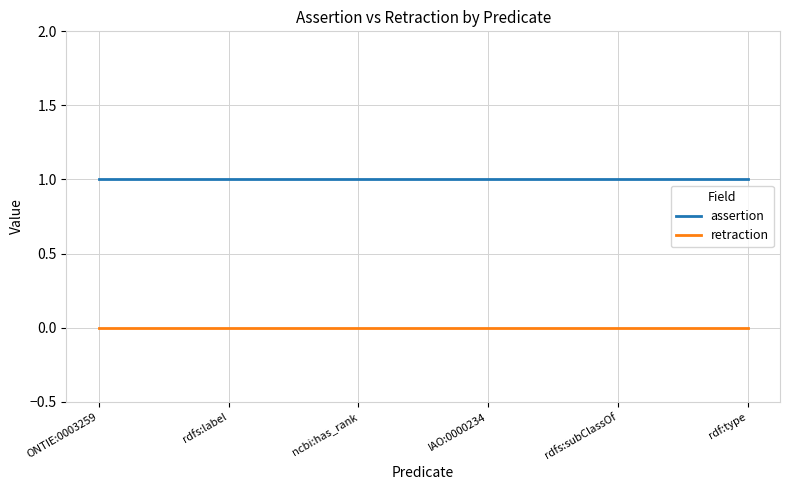

What are all the series names shown in the legend?

assertion, retraction